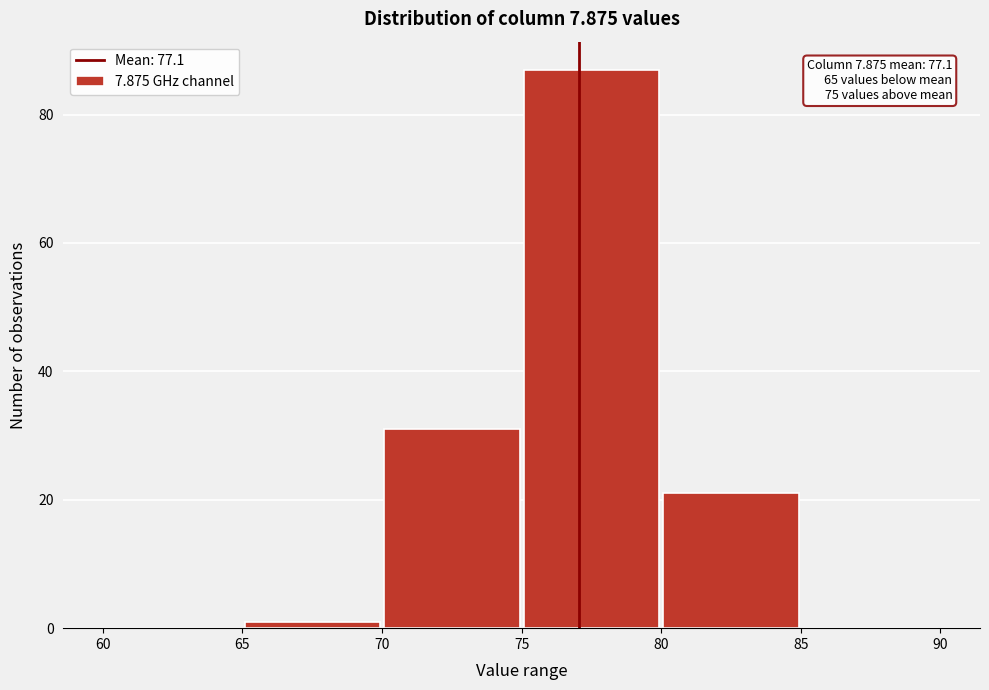

Over which range of the x-axis is the bar tallest?

75 to 80